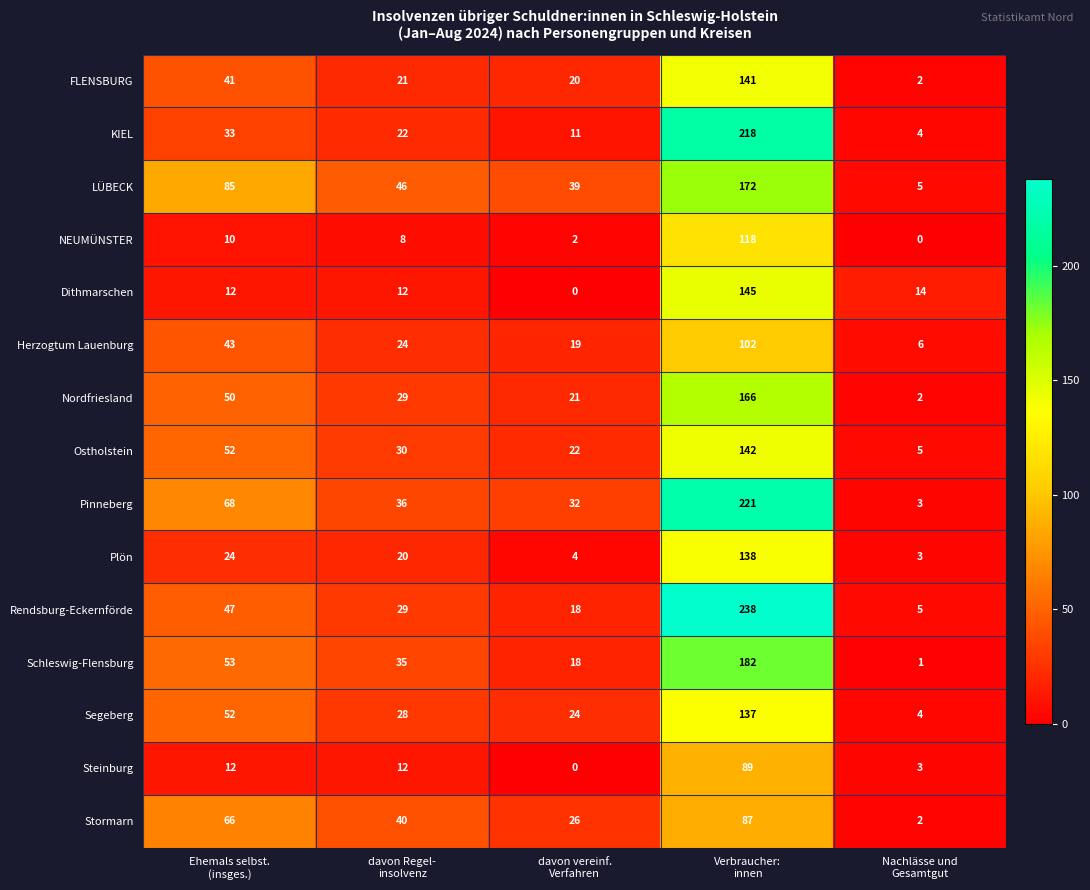

List the series in order of their peak value, lowest first.

Stormarn, Steinburg, Herzogtum Lauenburg, NEUMÜNSTER, Segeberg, Plön, FLENSBURG, Ostholstein, Dithmarschen, Nordfriesland, LÜBECK, Schleswig-Flensburg, KIEL, Pinneberg, Rendsburg-Eckernförde